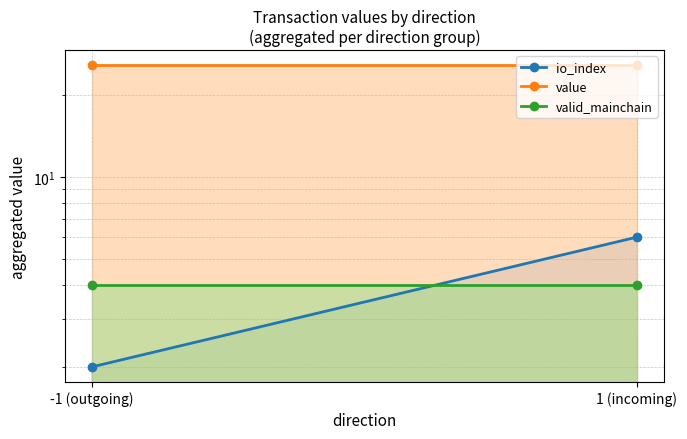

Rank the series at -1 (outgoing) from lowest to highest value.

io_index, valid_mainchain, value